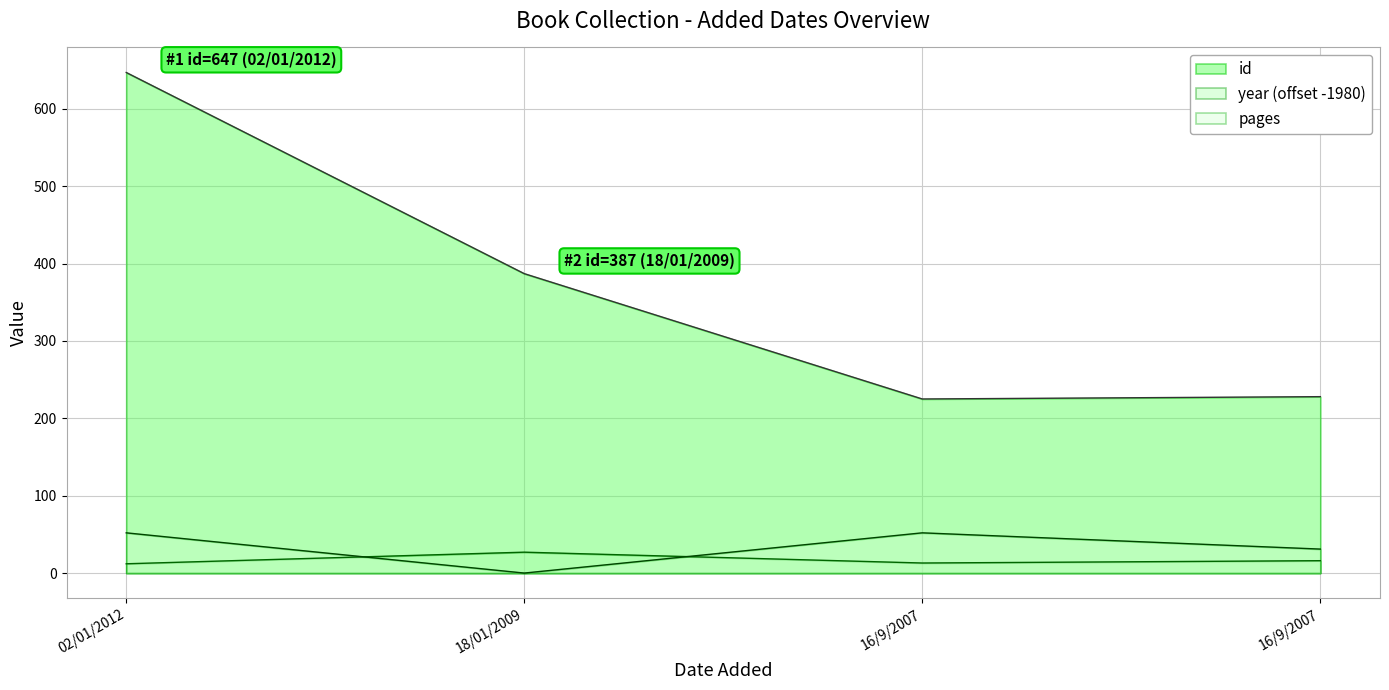

Reading left to right, list all the values displayed in this chart.

id: 02/01/2012=647	18/01/2009=387	16/9/2007=225	16/9/2007=228
pages: 02/01/2012=52	18/01/2009=0	16/9/2007=52	16/9/2007=31
year: 02/01/2012=12	18/01/2009=27	16/9/2007=13	16/9/2007=16